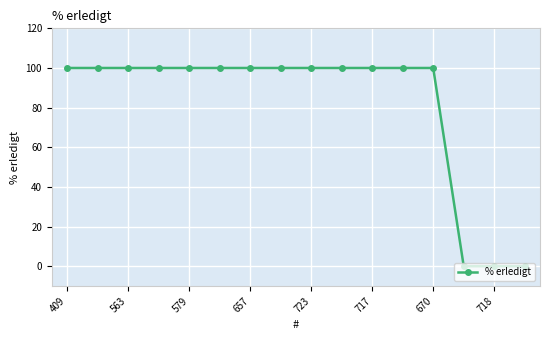

How many lines are shown in the chart?

1